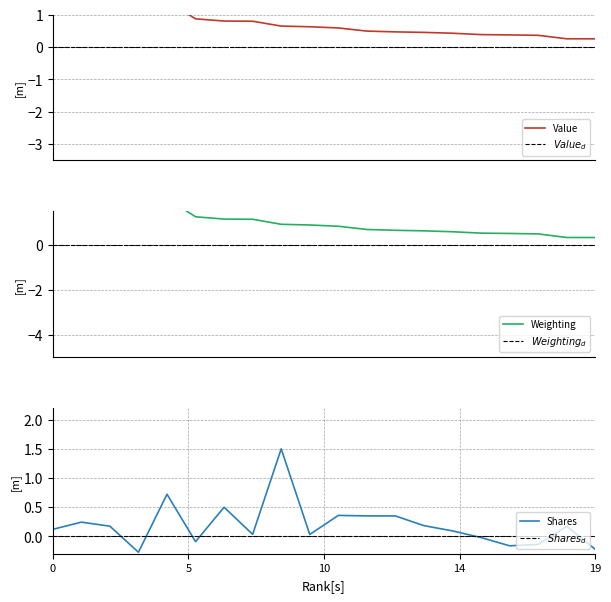

Which series changed the most between 15 and 17?

Shares